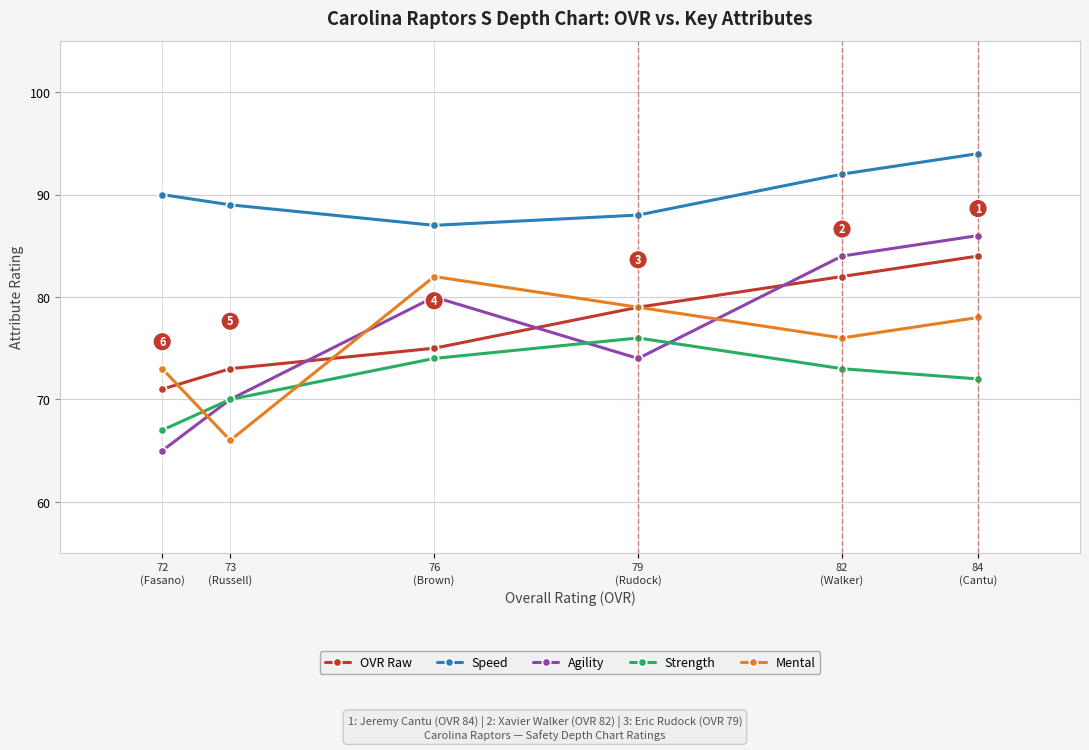

Reading left to right, extract all data points from this chart.

OVR Raw: 72
(Fasano)=71	73
(Russell)=73	76
(Brown)=75	79
(Rudock)=79	82
(Walker)=82	84
(Cantu)=84
Speed: 72
(Fasano)=90	73
(Russell)=89	76
(Brown)=87	79
(Rudock)=88	82
(Walker)=92	84
(Cantu)=94
Agility: 72
(Fasano)=65	73
(Russell)=70	76
(Brown)=80	79
(Rudock)=74	82
(Walker)=84	84
(Cantu)=86
Strength: 72
(Fasano)=67	73
(Russell)=70	76
(Brown)=74	79
(Rudock)=76	82
(Walker)=73	84
(Cantu)=72
Mental: 72
(Fasano)=73	73
(Russell)=66	76
(Brown)=82	79
(Rudock)=79	82
(Walker)=76	84
(Cantu)=78